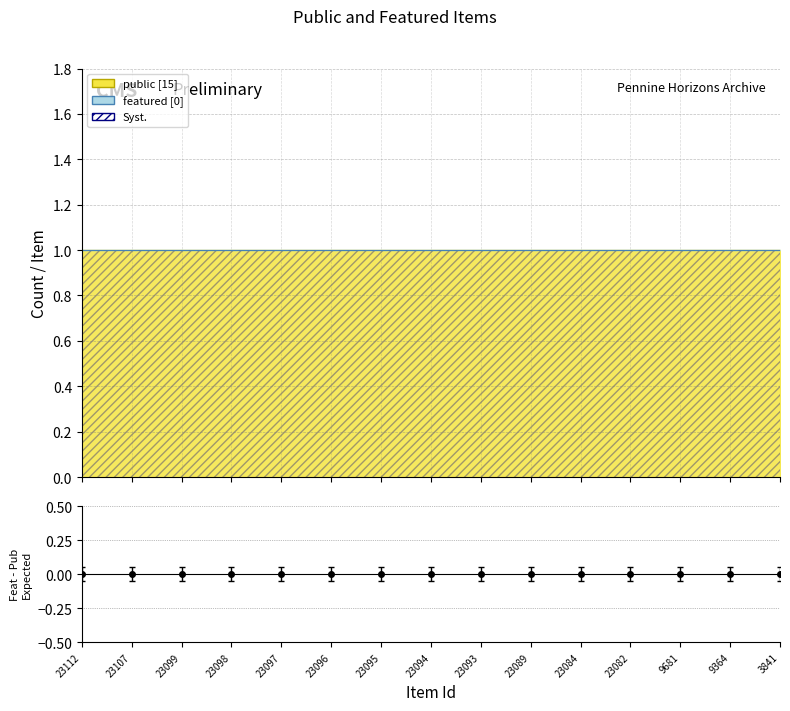

Which series has the widest spread of values?

public